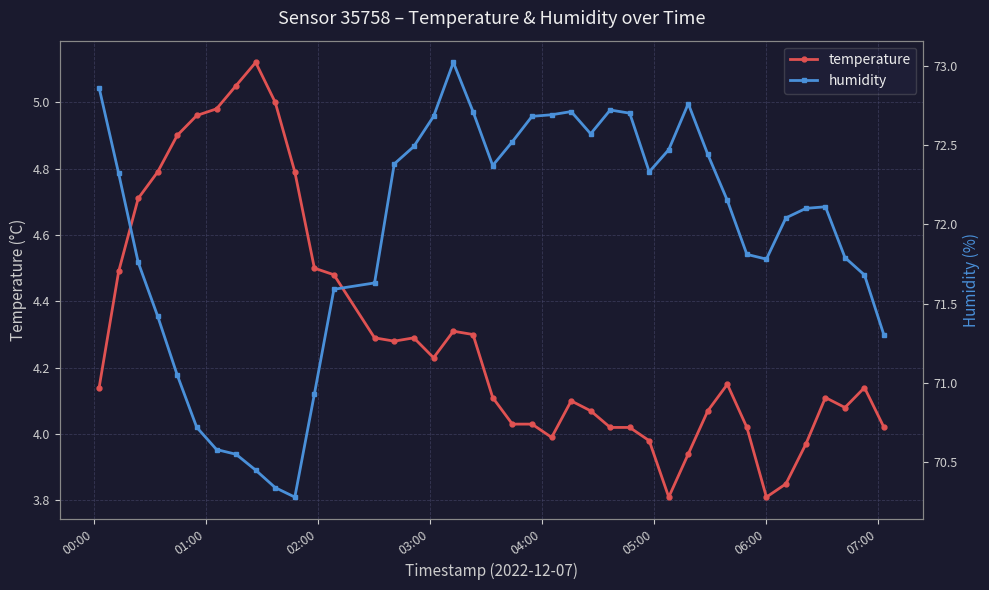

List the series in order of their overall mean, highest first.

humidity, temperature